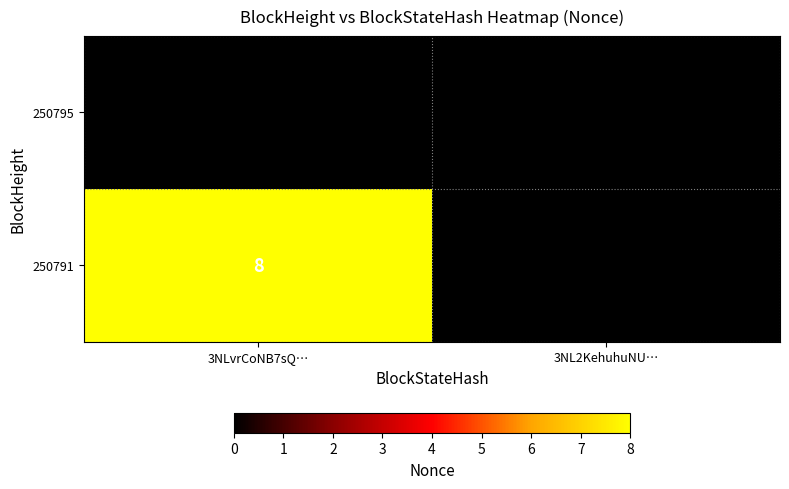

Is it true that 250791 equals 0 at 3NL2KehuhuNU…?

True